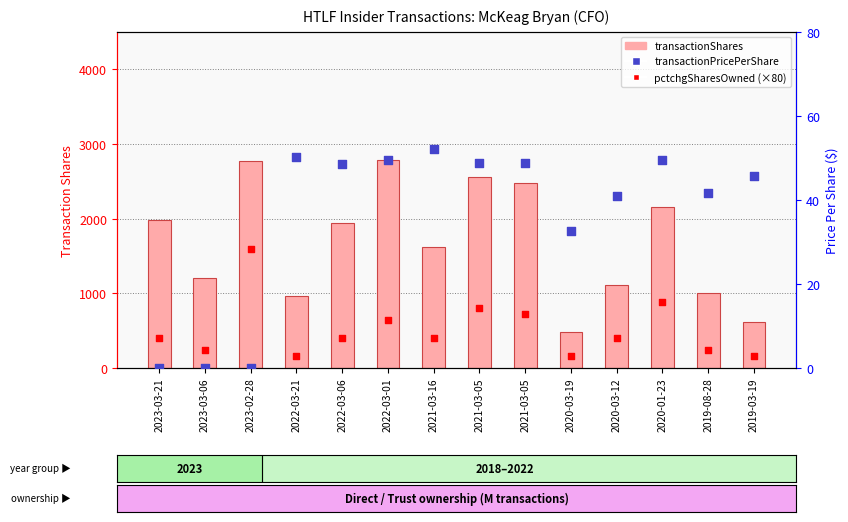

What is the total value across all series at 2022-03-06?

2396.6